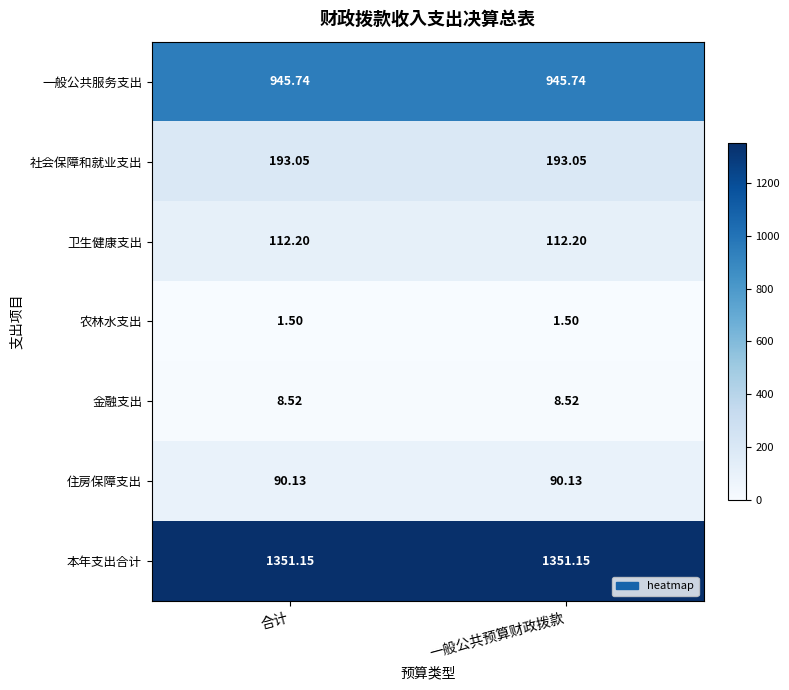

Is the value of 一般公共服务支出 at 合计 greater than the value of 住房保障支出 at 一般公共预算财政拨款?

Yes